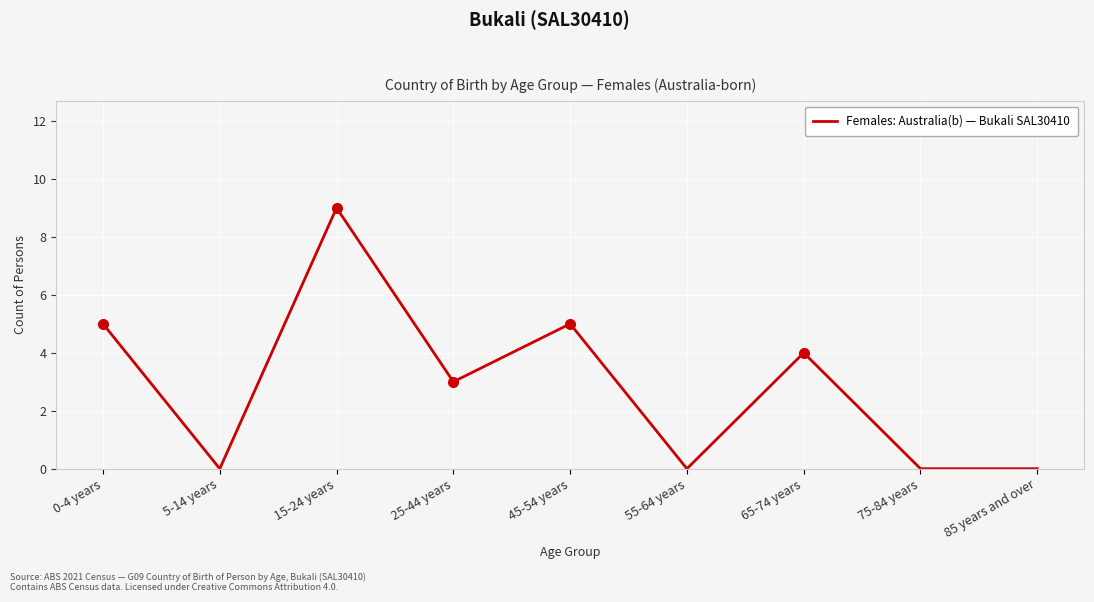

What value does the data have at 45-54 years?

5